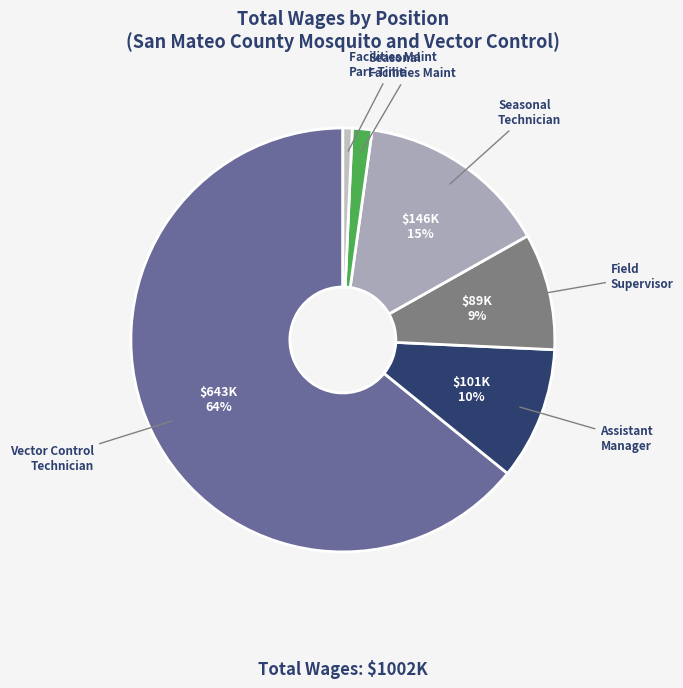

Is there any slice that represents more than half of the pie?

Yes